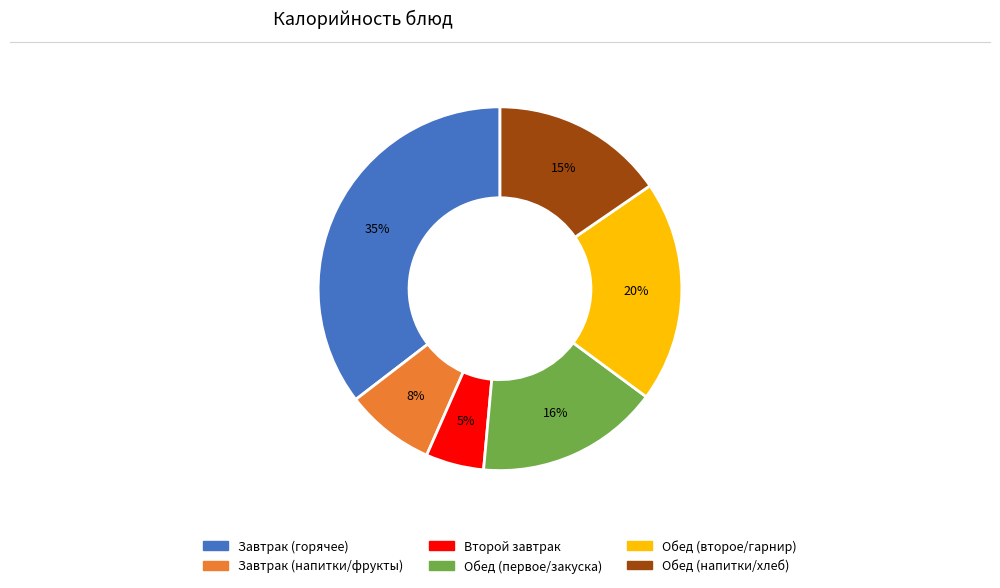

Does any single category account for the majority?

No